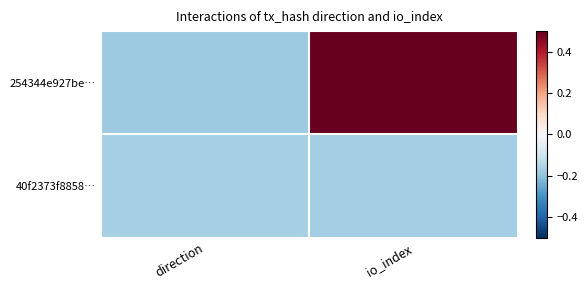

Which series has the largest total across all categories?

254344e927be…